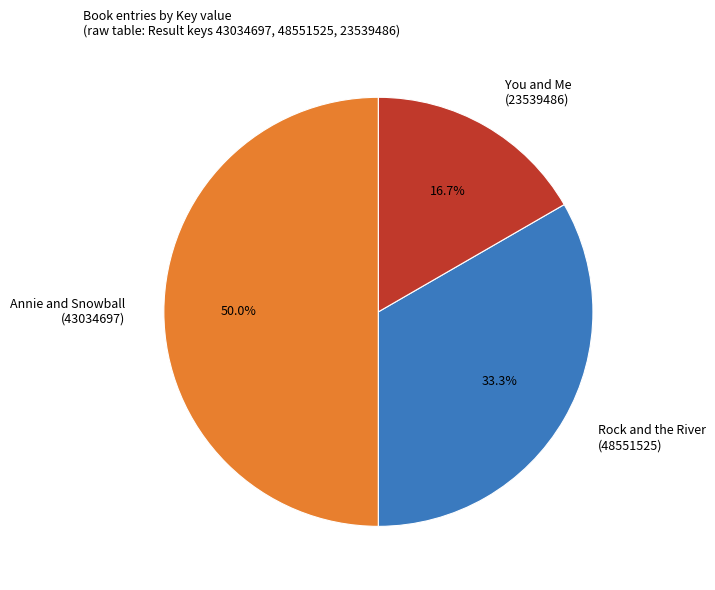

Which category has the smallest portion of the pie?

You and Me (23539486)